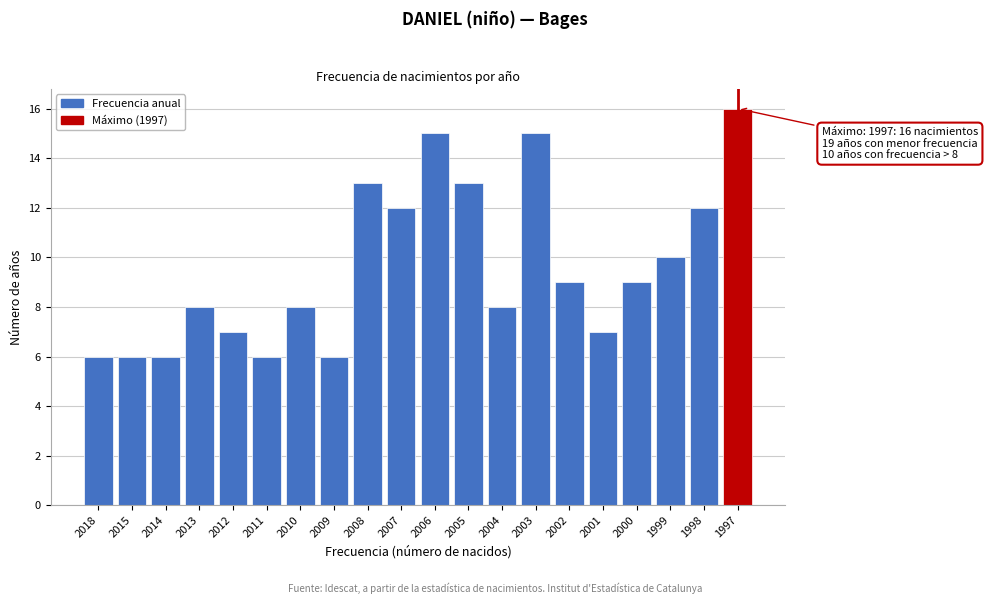

Reading left to right, list all the values displayed in this chart.

2018=6	2015=6	2014=6	2013=8	2012=7	2011=6	2010=8	2009=6	2008=13	2007=12	2006=15	2005=13	2004=8	2003=15	2002=9	2001=7	2000=9	1999=10	1998=12	1997=16